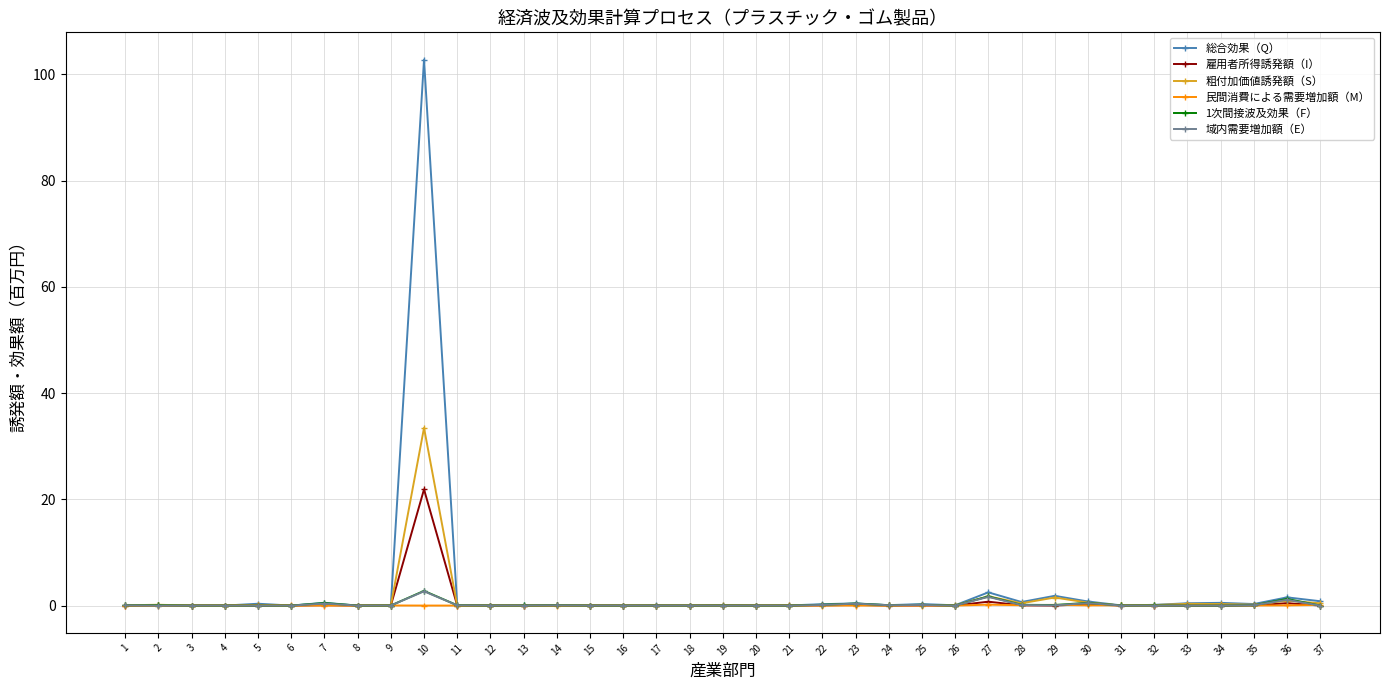

What are all the series names shown in the legend?

総合効果（Q）, 雇用者所得誘発額（I）, 粗付加価値誘発額（S）, 民間消費による需要増加額（M）, 1次間接波及効果（F）, 域内需要増加額（E）